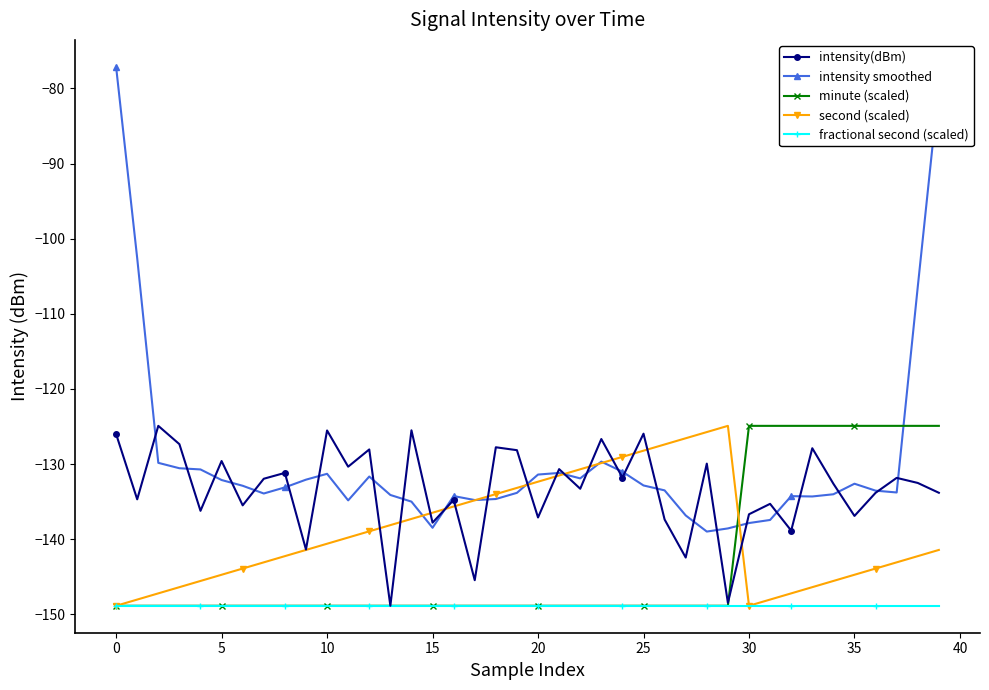

Which series has the largest total across all categories?

intensity smoothed